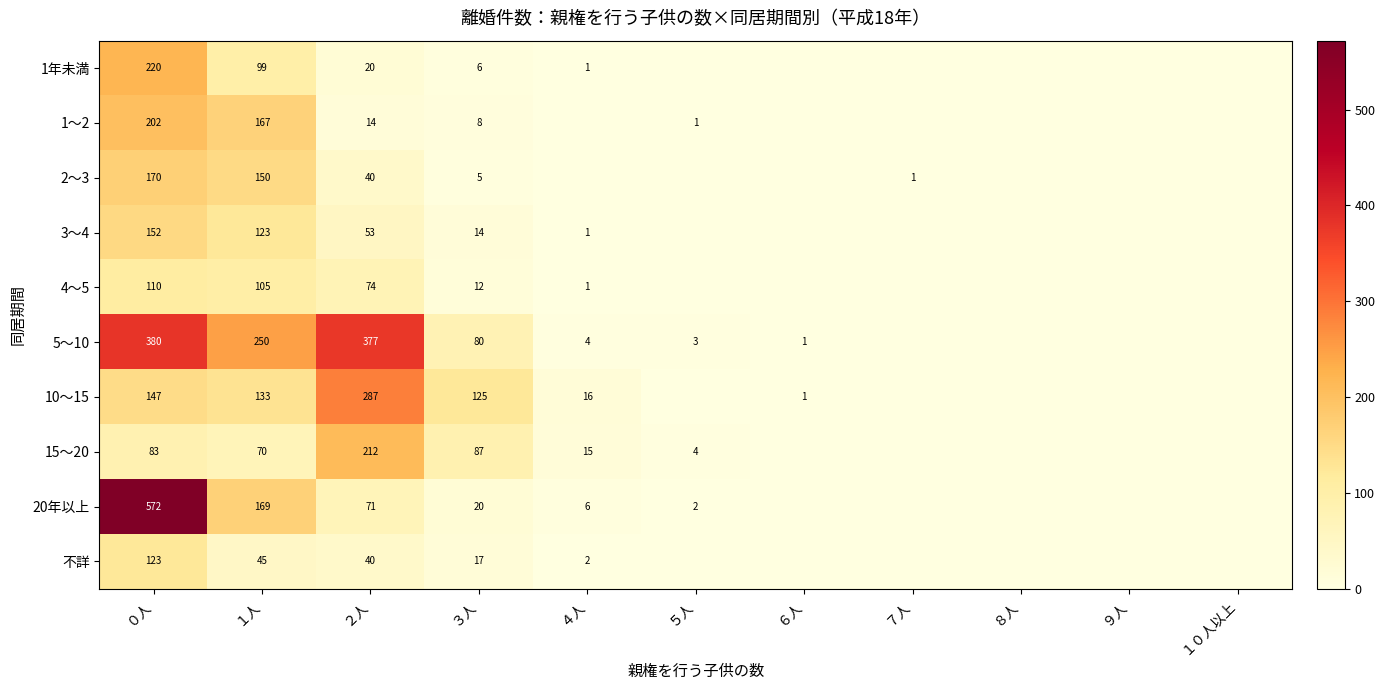

Is the value of 5～10 at ２人 greater than the value of 3～4 at ４人?

Yes